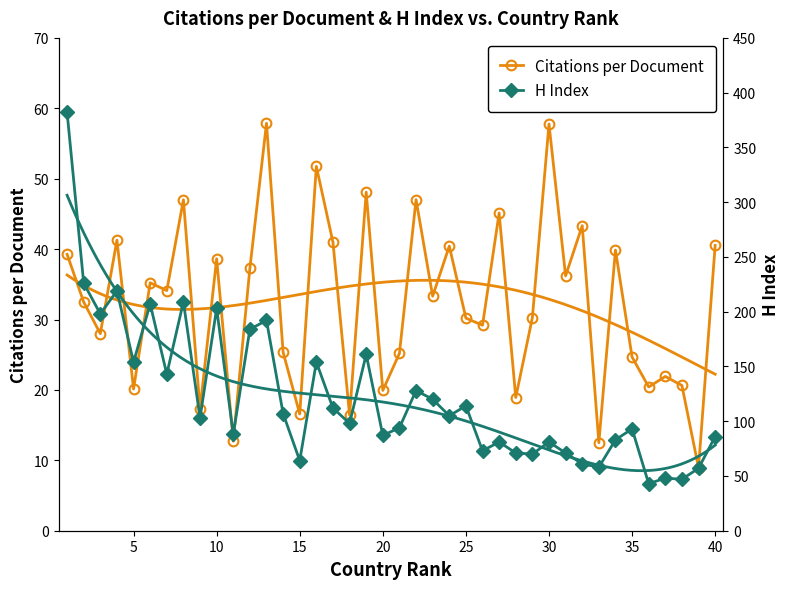

True or false: Citations per Document has a value of 13.3 at 5.

False